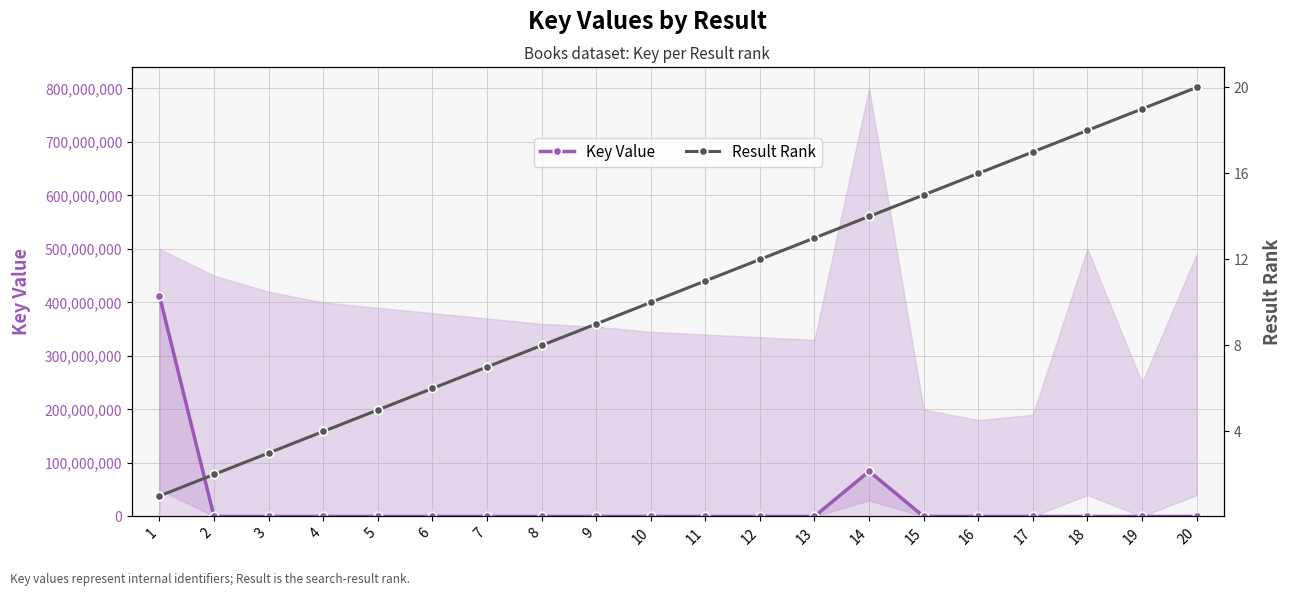

Between 5 and 2, which is larger?

2